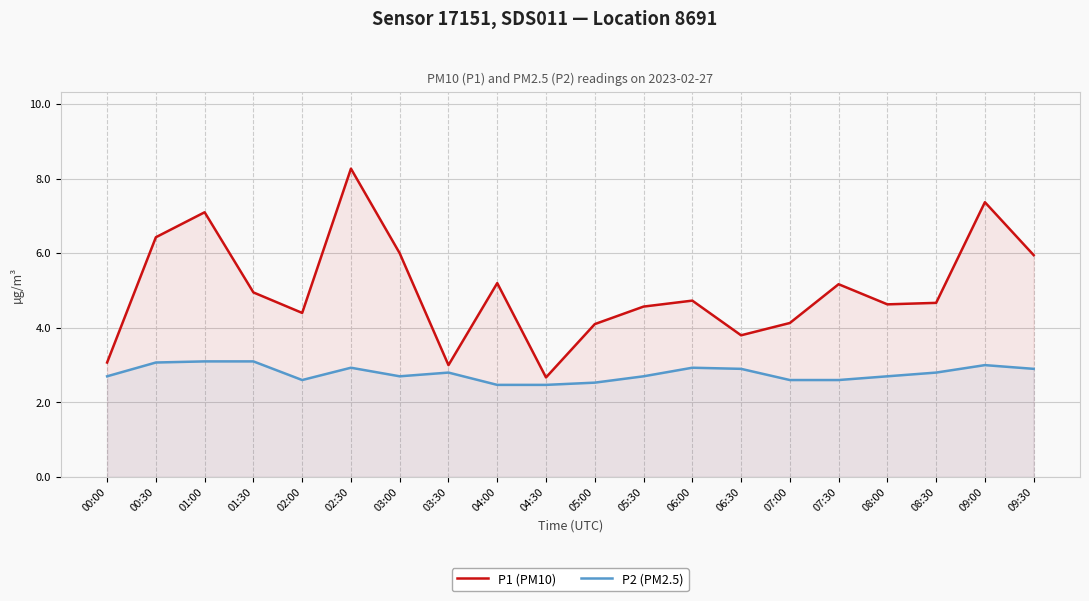

What is the spread (max minus min) of values at 04:00?

2.7